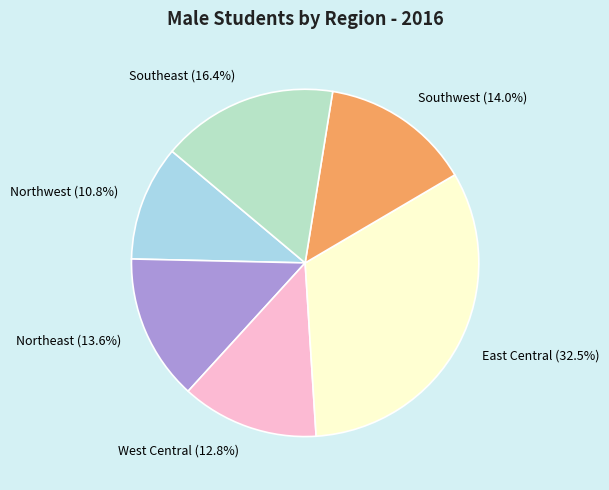

To the nearest percent, what is the combined percentage of Southwest and Southeast?

30%